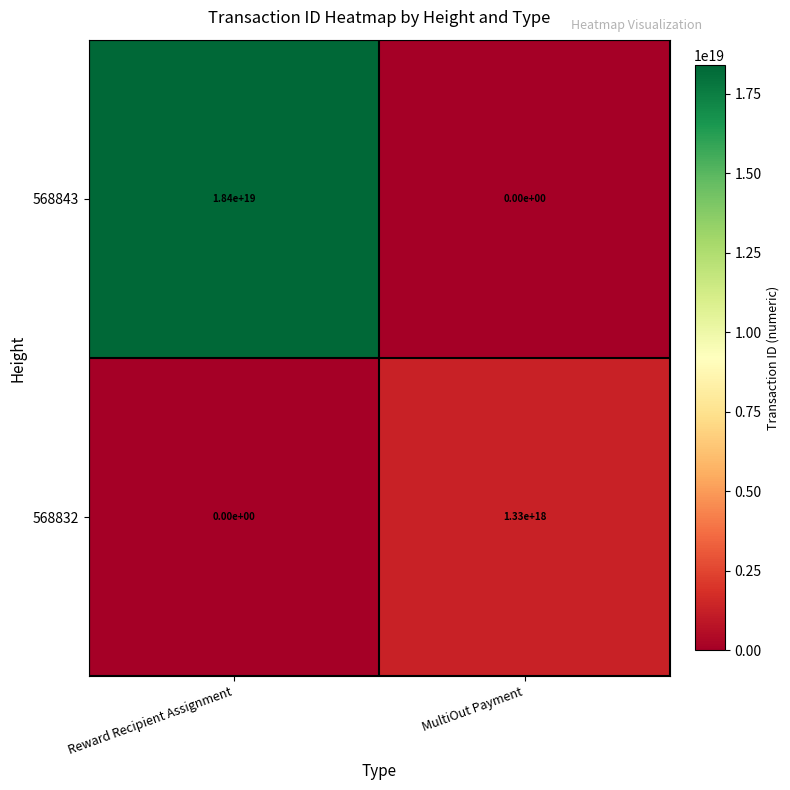

How many series are shown in this chart?

2